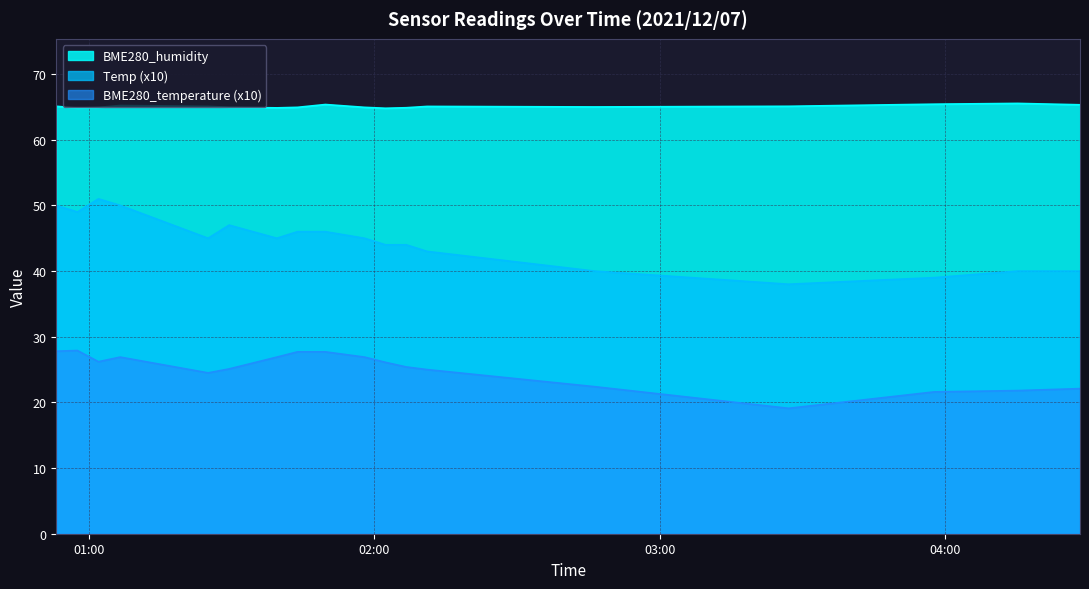

What is the sum of all Temp values?

80.2